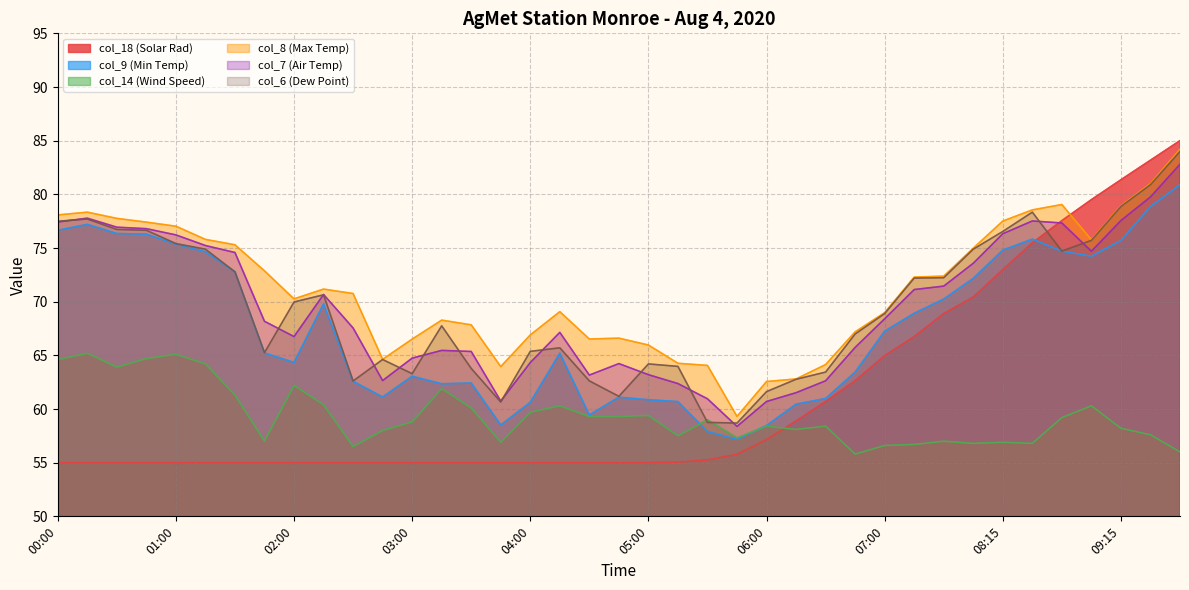

How many values in the col_6 (Dew Point) series are below 68?

19